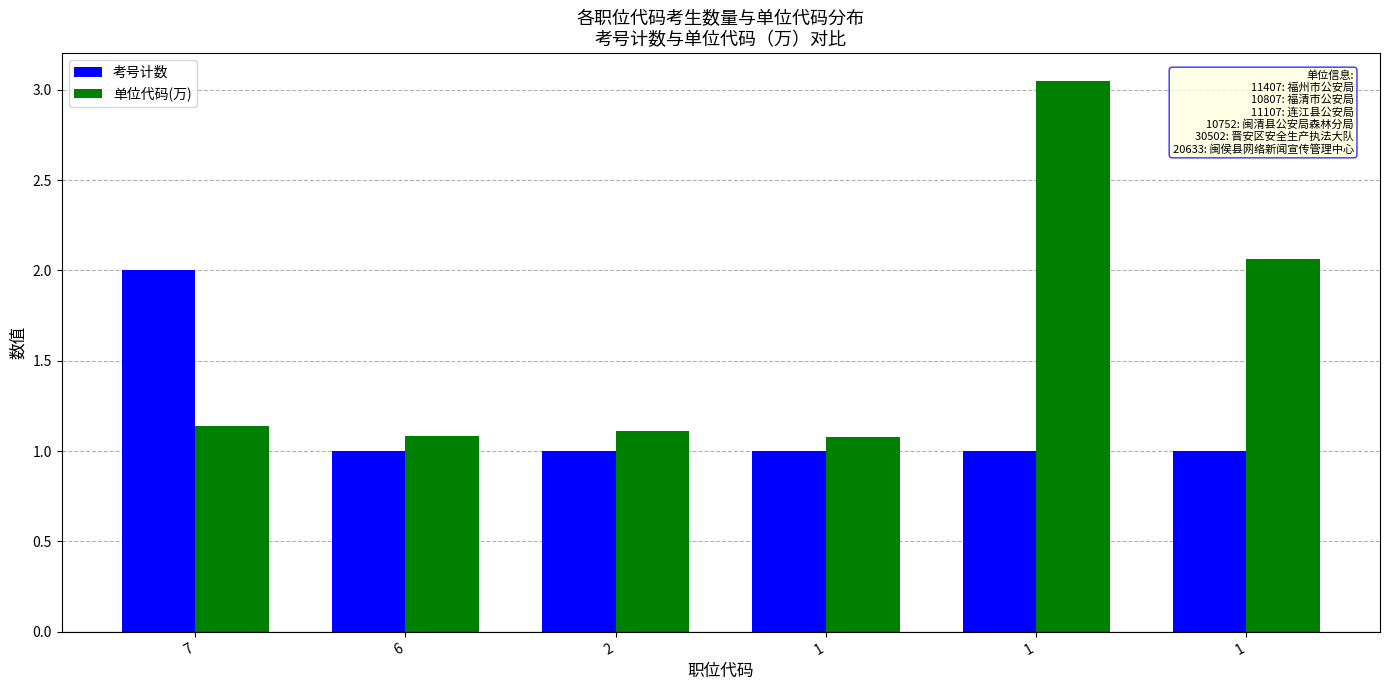

What are all the series names shown in the legend?

考号计数, 单位代码(万)